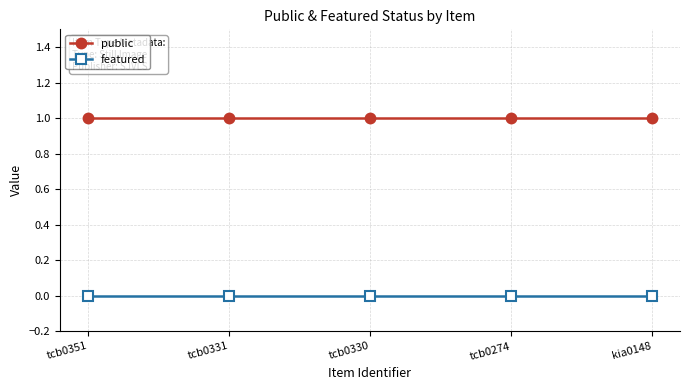

Which series has the largest total across all categories?

public